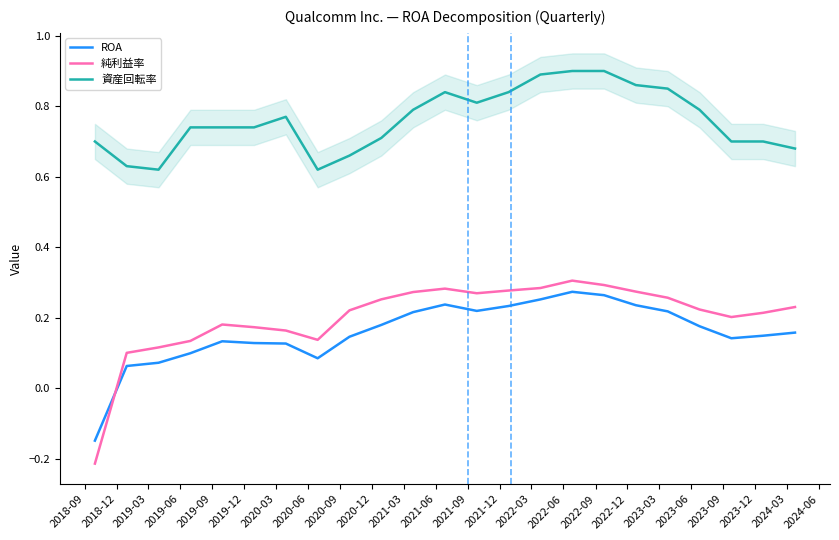

Does the chart have visible grid lines?

No